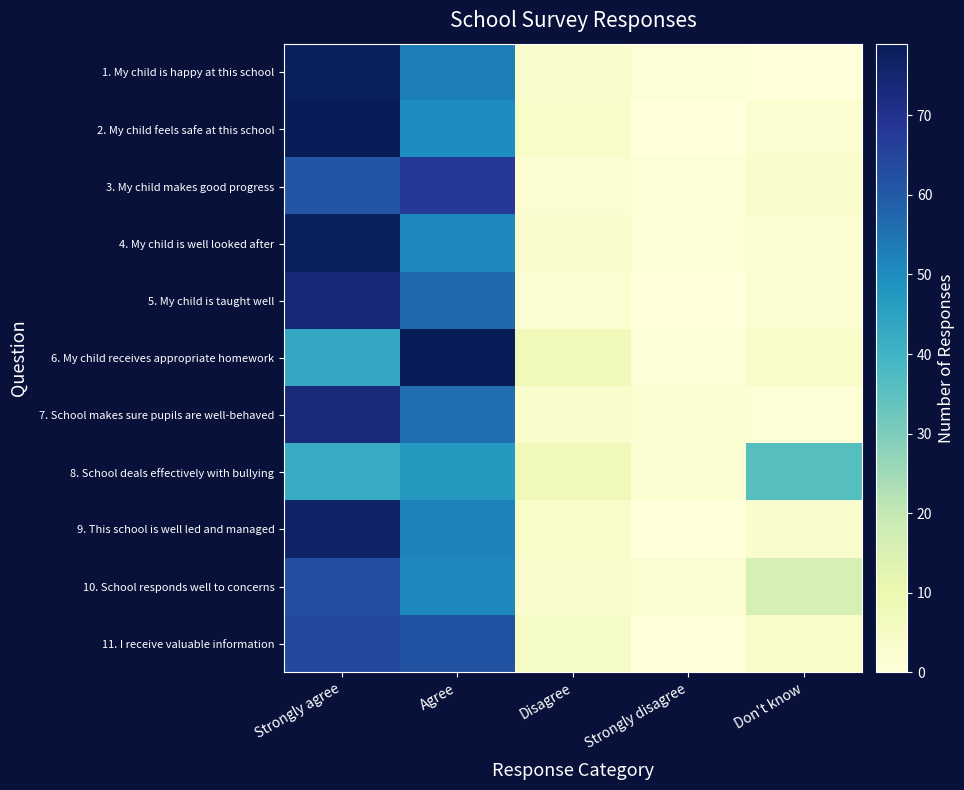

Reading left to right, transcribe all the data shown in this chart.

1. My child is happy at this school: Strongly agree=78	Agree=53	Disagree=3	Strongly disagree=1	Don't know=0
2. My child feels safe at this school: Strongly agree=79	Agree=50	Disagree=4	Strongly disagree=0	Don't know=2
3. My child makes good progress: Strongly agree=61	Agree=68	Disagree=2	Strongly disagree=1	Don't know=3
4. My child is well looked after: Strongly agree=78	Agree=51	Disagree=3	Strongly disagree=1	Don't know=2
5. My child is taught well: Strongly agree=74	Agree=57	Disagree=2	Strongly disagree=0	Don't know=2
6. My child receives appropriate homework: Strongly agree=43	Agree=79	Disagree=8	Strongly disagree=1	Don't know=4
7. School makes sure pupils are well-behaved: Strongly agree=73	Agree=56	Disagree=3	Strongly disagree=2	Don't know=1
8. School deals effectively with bullying: Strongly agree=42	Agree=47	Disagree=8	Strongly disagree=2	Don't know=36
9. This school is well led and managed: Strongly agree=76	Agree=52	Disagree=4	Strongly disagree=0	Don't know=3
10. School responds well to concerns: Strongly agree=63	Agree=51	Disagree=3	Strongly disagree=2	Don't know=16
11. I receive valuable information: Strongly agree=64	Agree=62	Disagree=5	Strongly disagree=0	Don't know=4